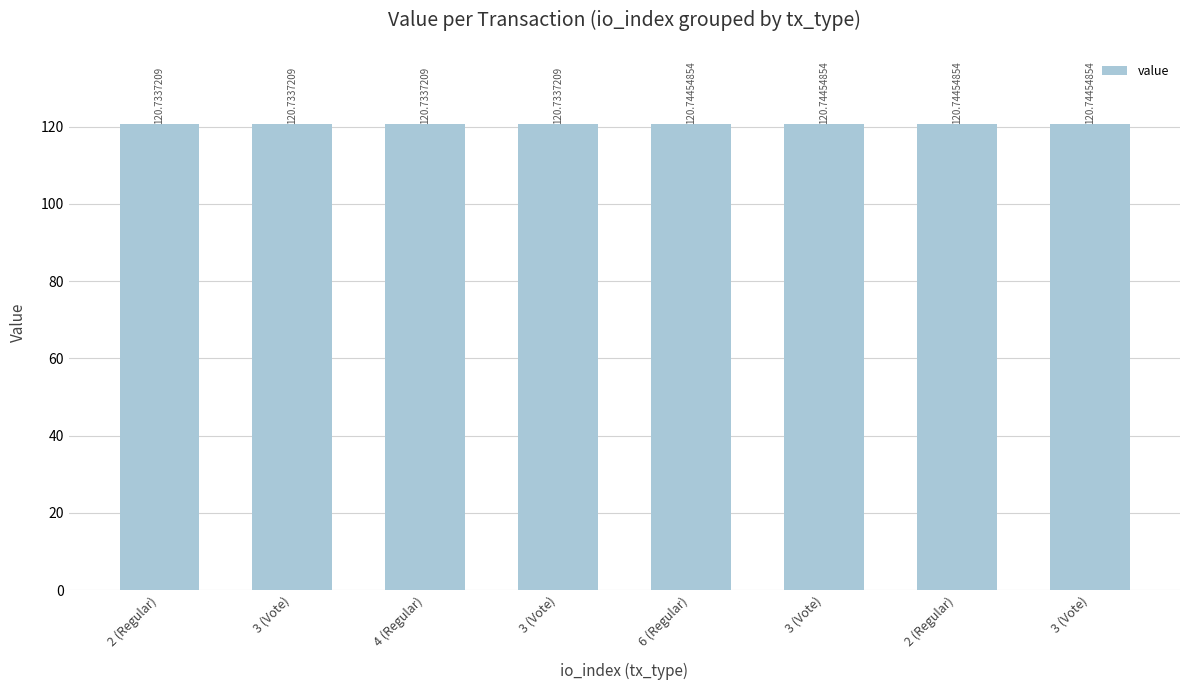

True or false: the data shows 82.2 at 3 (Vote).

False